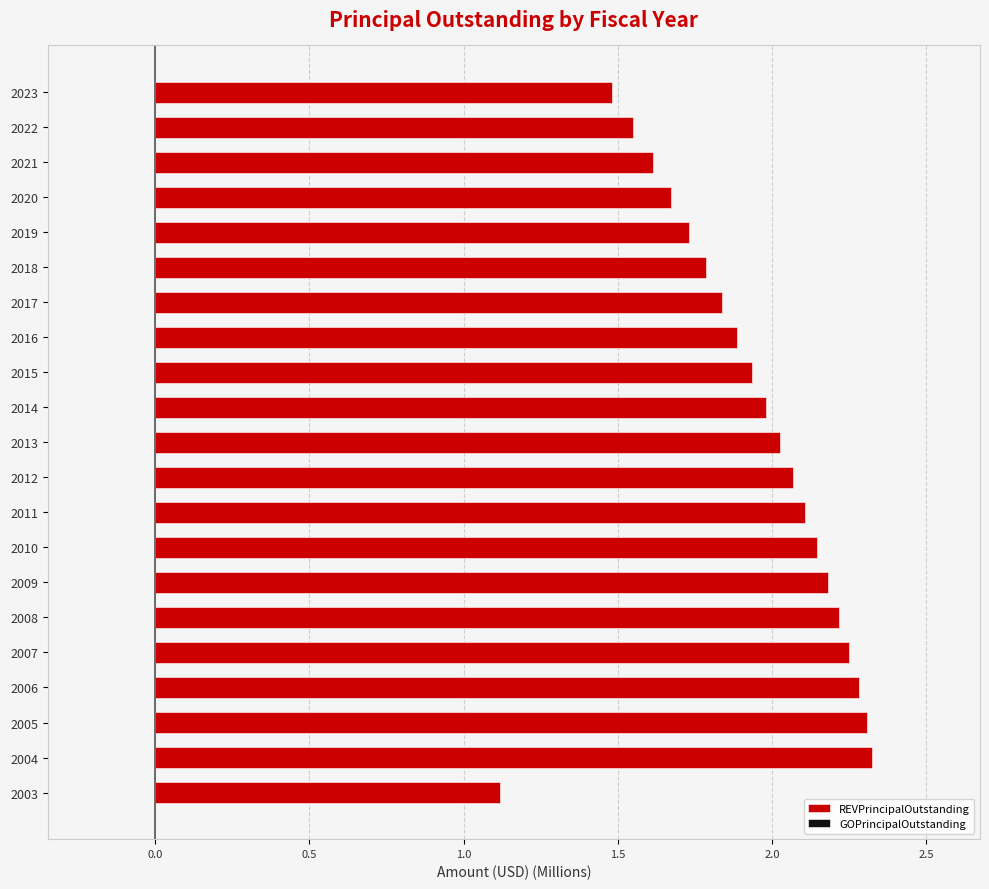

Which has a higher value, 2023 or 2003?

2023